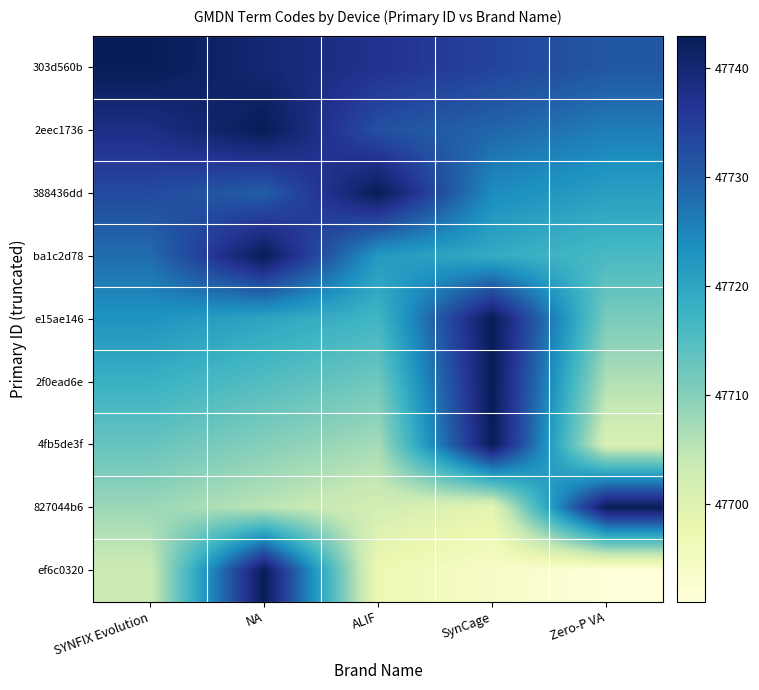

Reading left to right, what are all the values shown in this chart?

303d560b: SYNFIX Evolution=47743	NA=47740	ALIF=47737	SynCage=47734	Zero-P VA=47731
2eec1736: SYNFIX Evolution=47738	NA=47743	ALIF=47732	SynCage=47729	Zero-P VA=47726
388436dd: SYNFIX Evolution=47733	NA=47730	ALIF=47743	SynCage=47724	Zero-P VA=47721
ba1c2d78: SYNFIX Evolution=47728	NA=47743	ALIF=47722	SynCage=47719	Zero-P VA=47716
e15ae146: SYNFIX Evolution=47723	NA=47720	ALIF=47717	SynCage=47743	Zero-P VA=47711
2f0ead6e: SYNFIX Evolution=47718	NA=47715	ALIF=47712	SynCage=47743	Zero-P VA=47706
4fb5de3f: SYNFIX Evolution=47713	NA=47710	ALIF=47707	SynCage=47743	Zero-P VA=47701
827044b6: SYNFIX Evolution=47708	NA=47705	ALIF=47702	SynCage=47699	Zero-P VA=47743
ef6c0320: SYNFIX Evolution=47703	NA=47743	ALIF=47697	SynCage=47694	Zero-P VA=47691